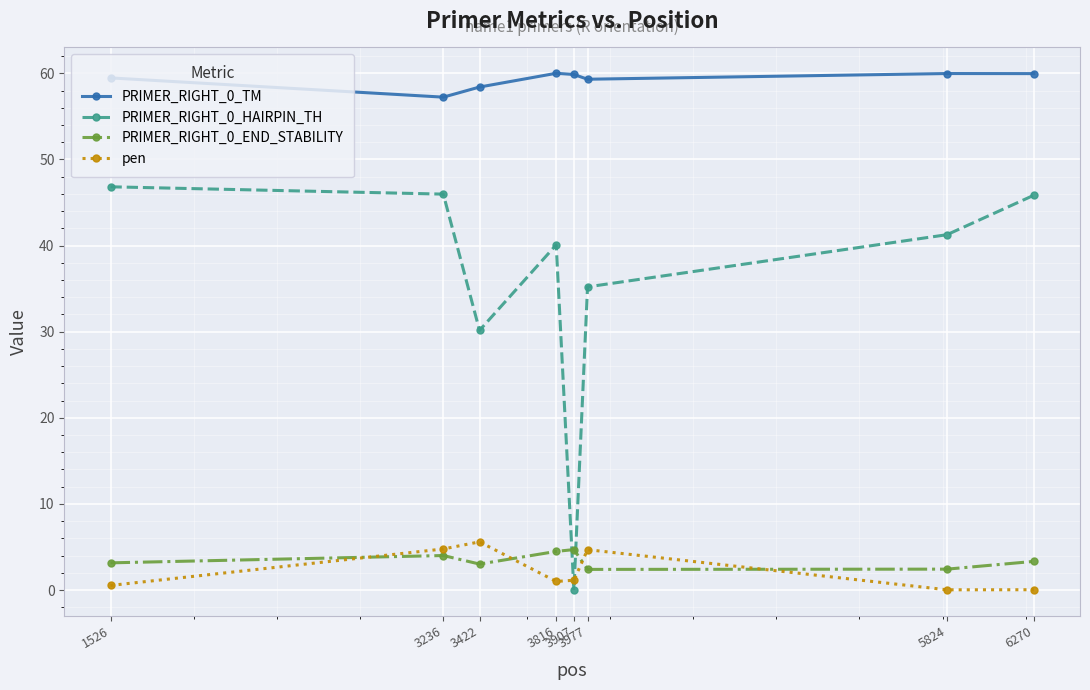

How many values in the PRIMER_RIGHT_0_HAIRPIN_TH series exceed 41?

4